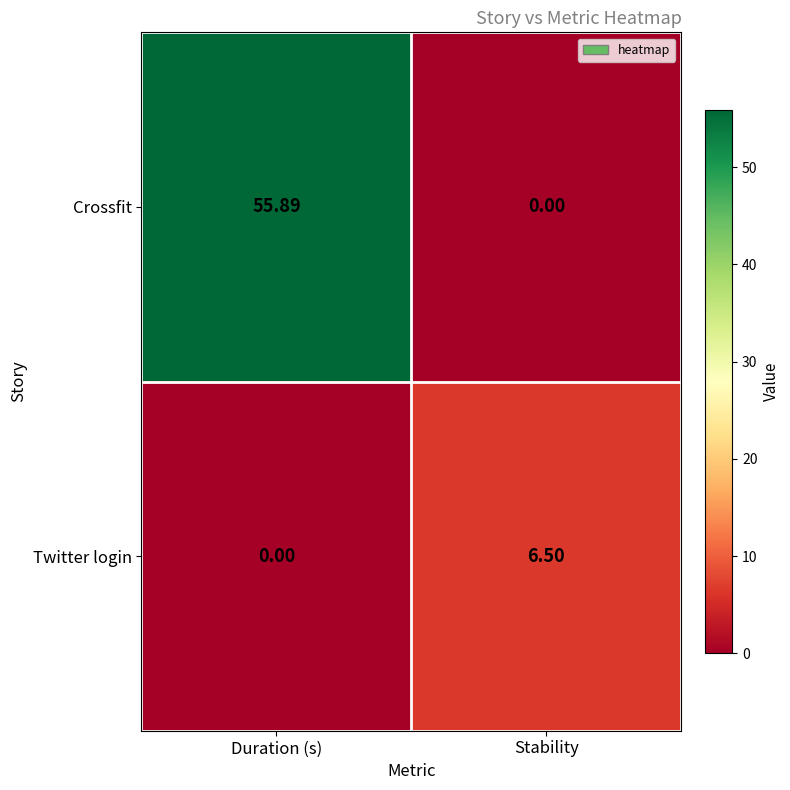

At how many categories does at least one series exceed 1?

2